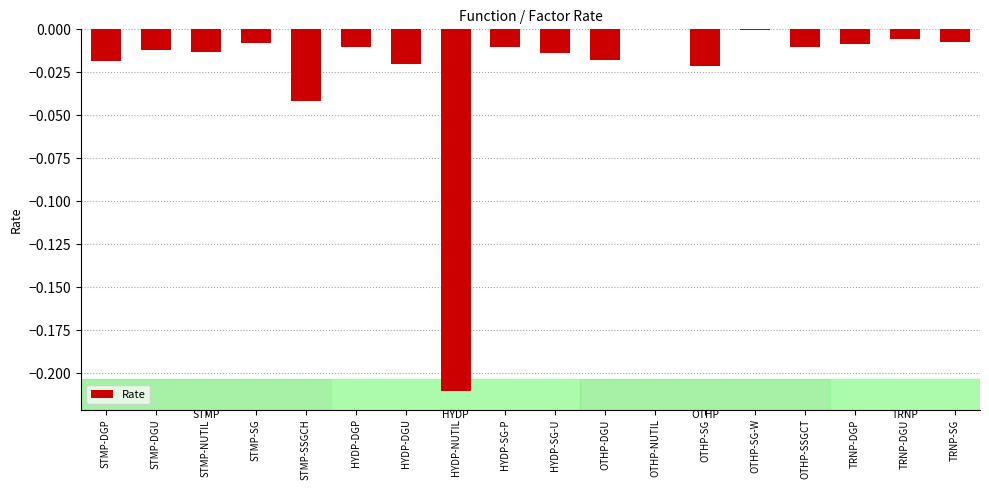

Between OTHP-SG and TRNP-DGU, which is larger?

TRNP-DGU